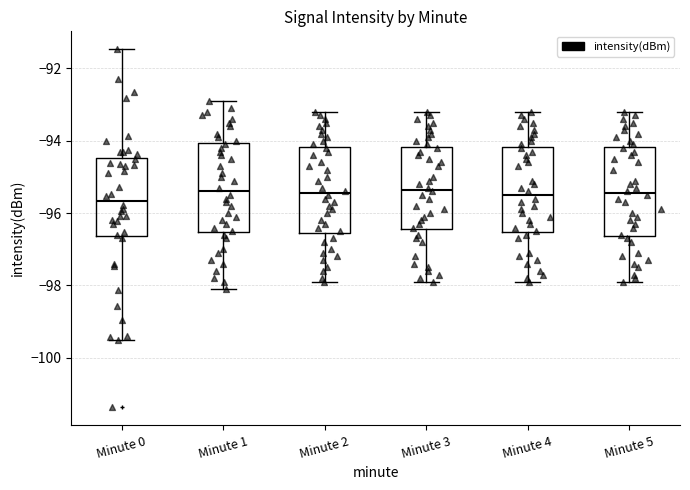

Reading left to right, read every box against the y-axis: the position of its median line, the range the box covers, and the ends of its whiskers. The values are not printed on the chart, so give them approximately, as read against the axis.

Minute 0: median -95.6, box -96.6 to -94.4, whiskers -99.4 to -91.4
Minute 1: median -95.4, box -96.6 to -94.0, whiskers -98.0 to -92.8
Minute 2: median -95.4, box -96.6 to -94.2, whiskers -97.8 to -93.2
Minute 3: median -95.4, box -96.4 to -94.2, whiskers -97.8 to -93.2
Minute 4: median -95.4, box -96.6 to -94.2, whiskers -97.8 to -93.2
Minute 5: median -95.4, box -96.6 to -94.2, whiskers -97.8 to -93.2